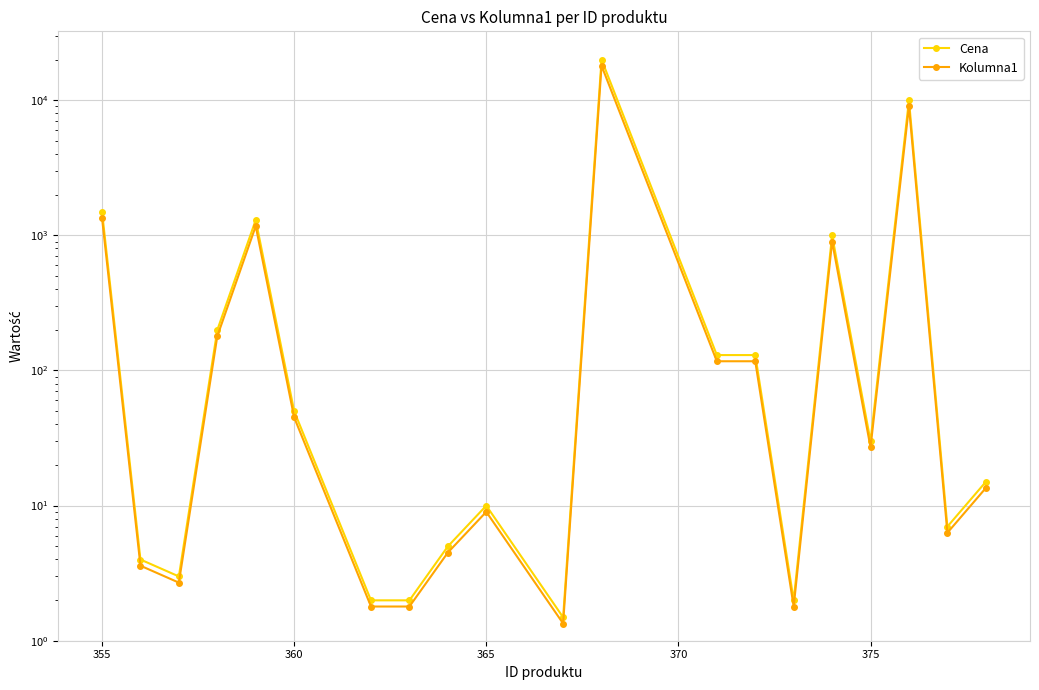

What is the sum of all Kolumna1 values?

30951.3